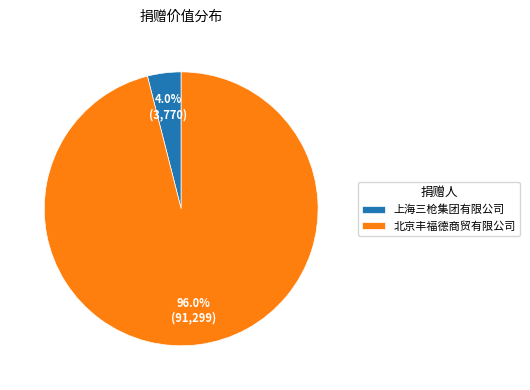

How many segments does this pie chart have?

2